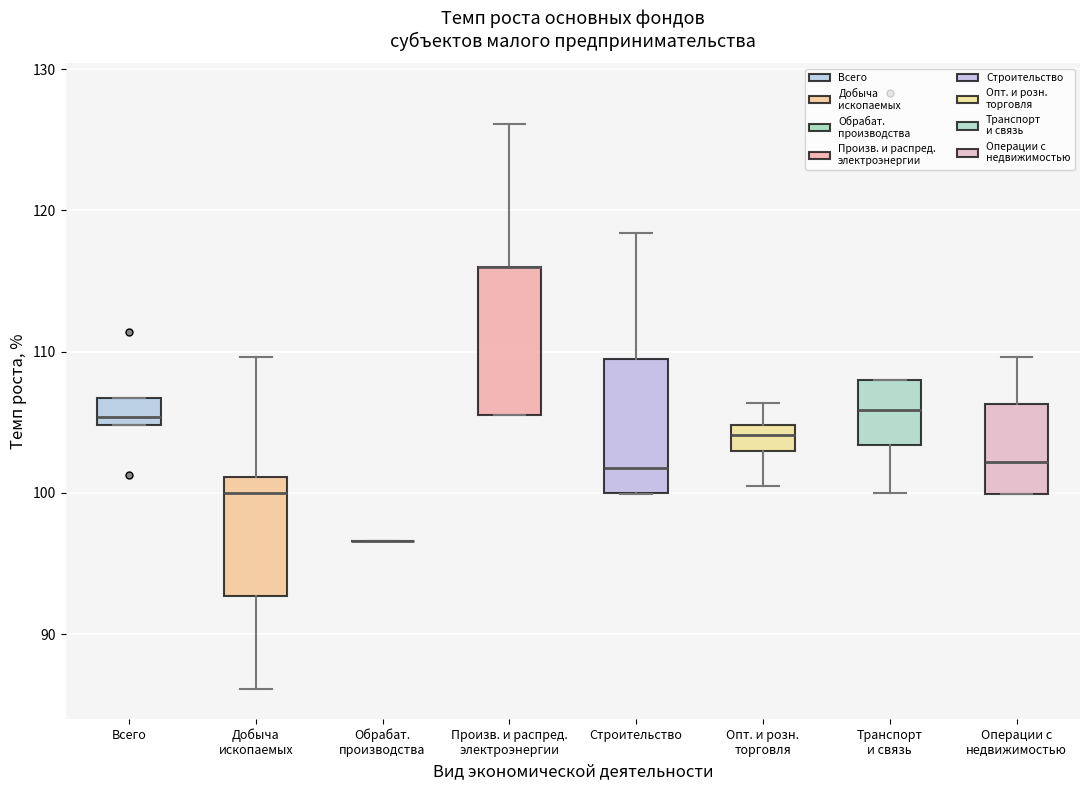

Reading left to right, transcribe this box plot: for each box, give where its median line is, the range the box spans, and where its two whiskers end, as read against the y-axis. The values are not printed on the chart, so give them approximately, as read against the axis.

Всего: median 105 (just above the box's lower edge), box 105 to 107, whiskers 105 to 107
Добыча ископаемых: median 100, box 93 to 101, whiskers 86 to 110
Обрабат. производства: box collapsed to a line at 97, whiskers 97 to 97
Произв. и распред. электроэнергии: median 116 (drawn on the box's upper edge), box 106 to 116, whiskers 106 to 126
Строительство: median 102, box 100 to 110, whiskers 100 to 118
Опт. и розн. торговля: median 104, box 103 to 105, whiskers 101 to 106
Транспорт и связь: median 106, box 103 to 108, whiskers 100 to 108
Операции с недвижимостью: median 102, box 100 to 106, whiskers 100 to 110